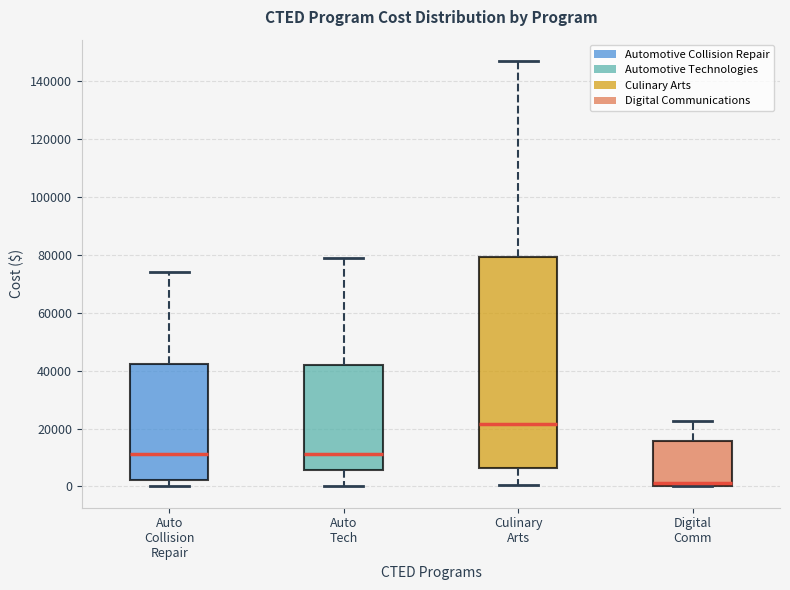

Where does the median line of the box for Digital Comm sit on the y-axis? The values are not printed on the chart, so give them approximately, as read against the axis.

2000